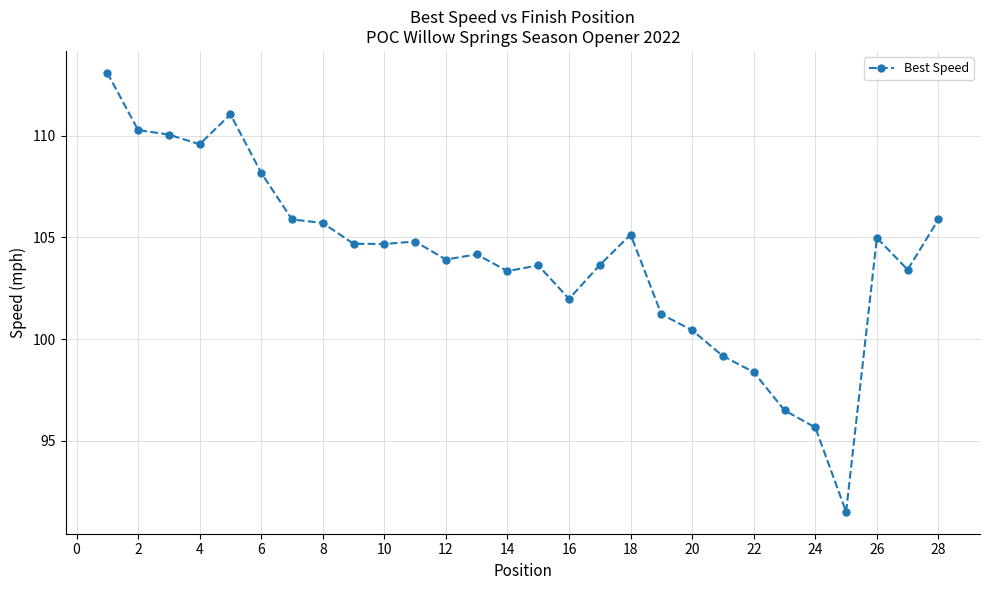

What is the smallest value displayed?

91.5